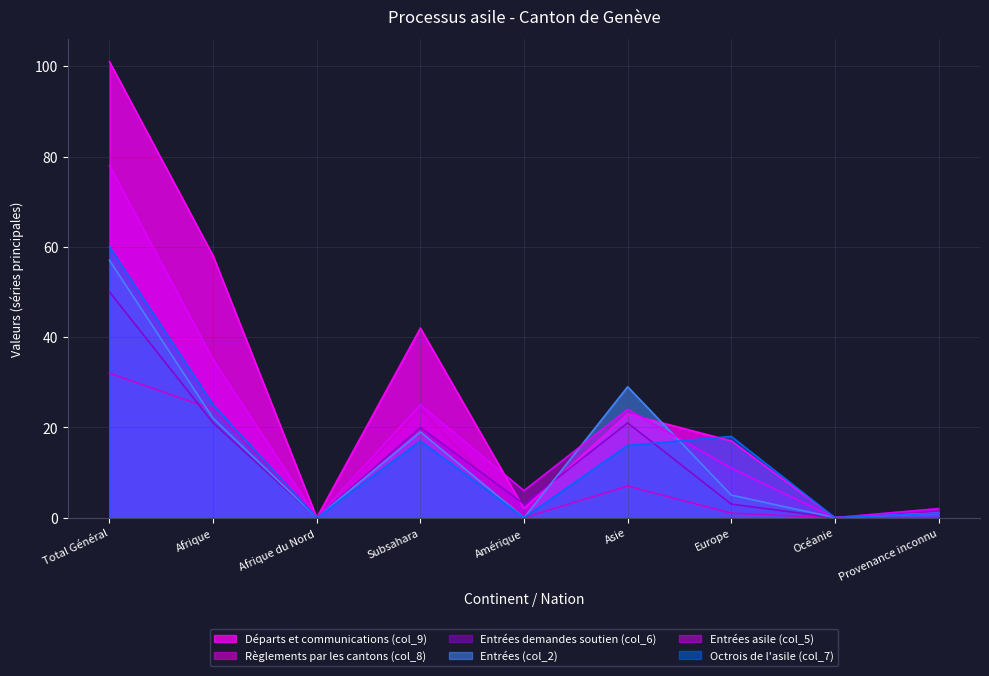

What position from the right is Provenance inconnu?

1